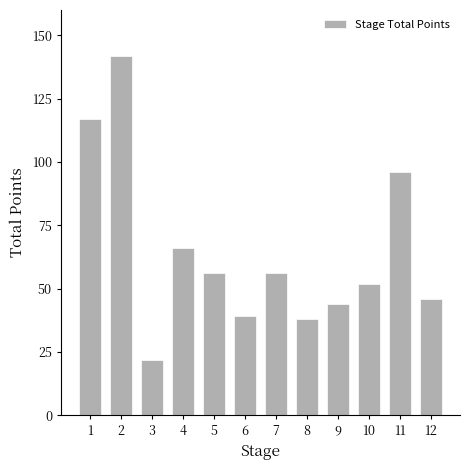

Where does the data first go above 56?

1